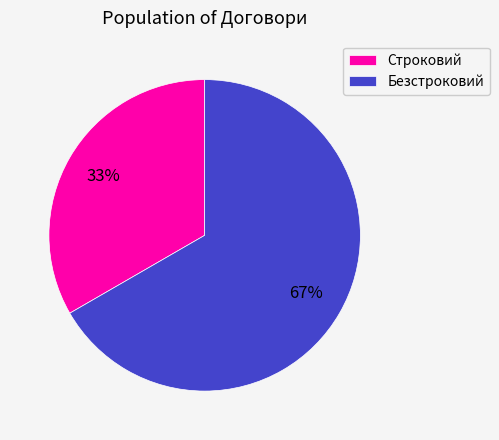

Count the number of slices in the pie.

2